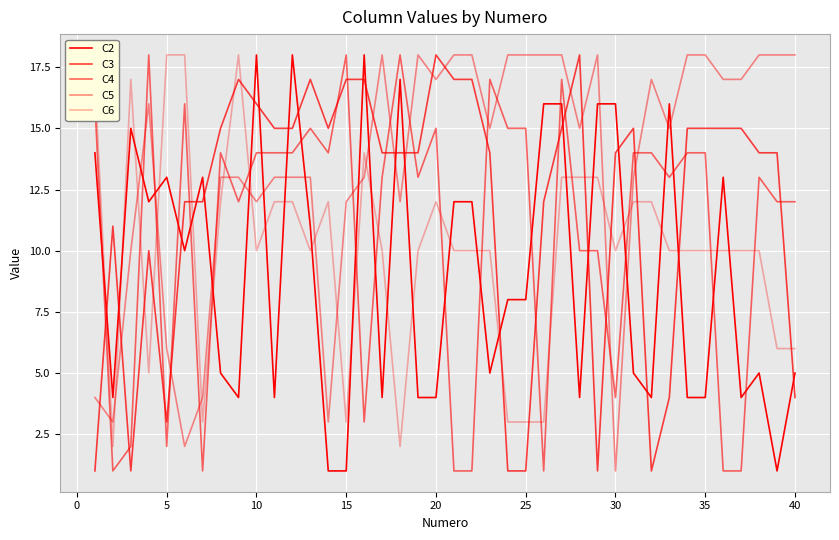

What is the value of the C4 point at the 33rd from the left?

13